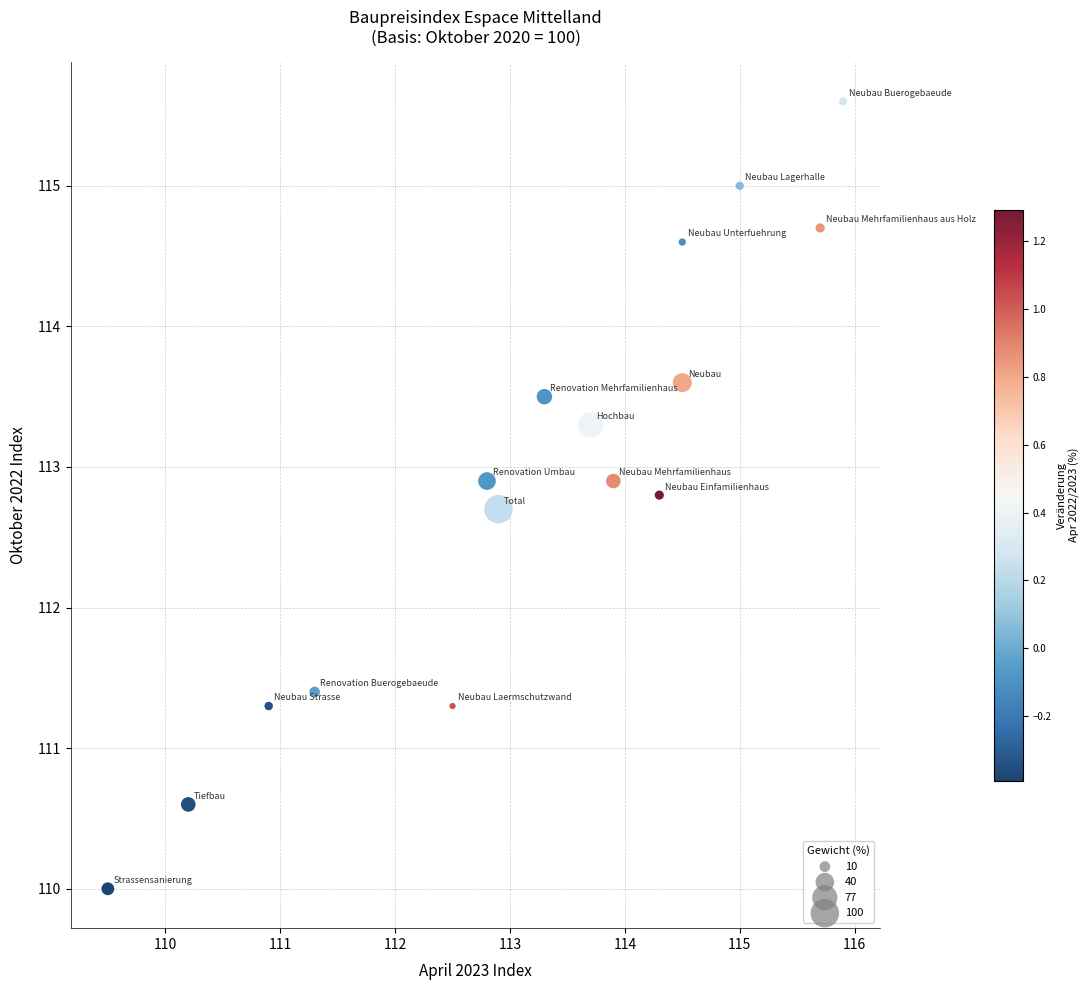

What Y value in the scatter plot is closest to 112?

111.4